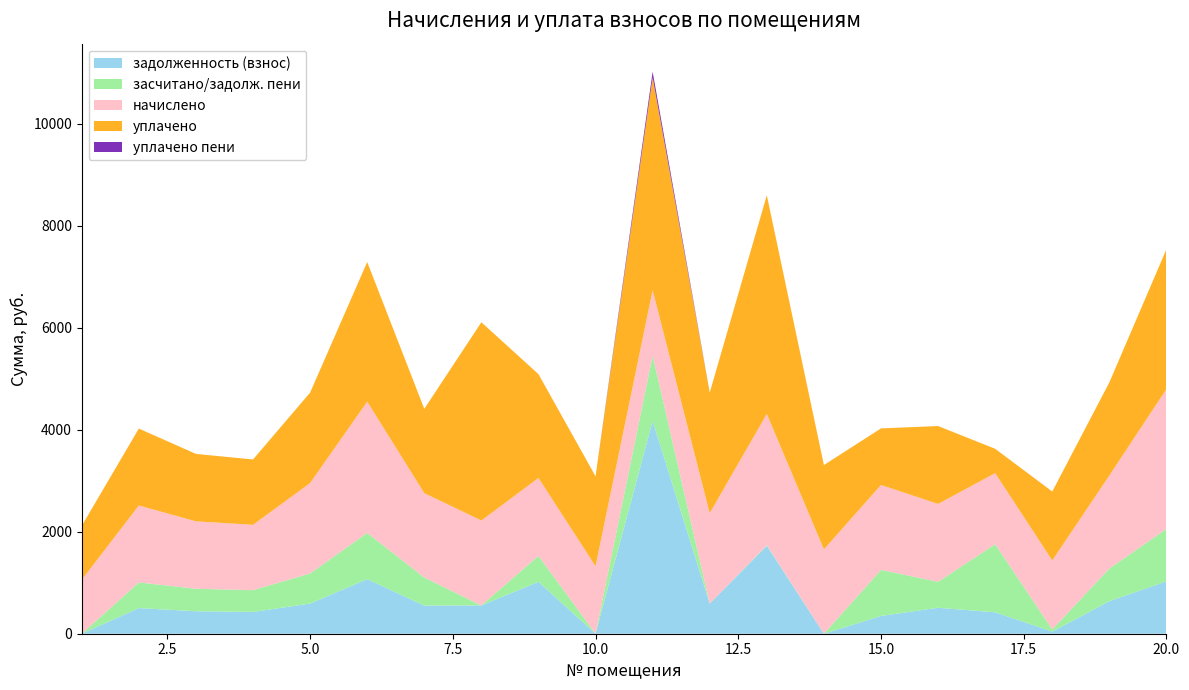

Reading right to left, extract all data points from this chart.

задолженность (взнос): 20=1028.3	19=639.0	18=42.1	17=420.2	16=509.2	15=348.2	14=0.0	13=1726.0	12=591.2	11=4173.8	10=1.1	9=1018.3	8=555.2	7=551.5	6=1070.8	5=591.2	4=427.2	3=440.9	2=503.0	1=0.0
засчитано/задолж. пени: 20=1028.3	19=639.0	18=42.1	17=1336.1	16=509.2	15=904.1	14=0.0	13=9.5	12=0.0	11=1281.8	10=0.0	9=509.2	8=0.0	7=551.5	6=906.8	5=591.2	4=427.2	3=440.9	2=503.0	1=0.0
начислено: 20=2742.3	19=1825.7	18=1352.5	17=1393.5	16=1527.7	15=1665.5	14=1654.3	13=2574.7	12=1773.6	11=1281.8	10=1322.7	9=1527.7	8=1665.5	7=1654.3	6=2574.7	5=1773.6	4=1281.8	3=1322.7	2=1509.0	1=1058.2
уплачено: 20=2742.3	19=1825.7	18=1352.5	17=477.6	16=1527.7	15=1109.7	14=1654.3	13=4291.1	12=2364.8	11=4173.8	10=1763.6	9=2036.7	8=3888.8	7=1654.3	6=2738.7	5=1773.6	4=1281.8	3=1322.7	2=1509.0	1=1058.2
уплачено пени: 20=0.0	19=0.0	18=0.0	17=0.0	16=0.0	15=0.0	14=0.0	13=0.0	12=0.0	11=111.9	10=0.0	9=0.0	8=0.0	7=0.0	6=0.0	5=0.0	4=0.0	3=0.0	2=0.0	1=0.0